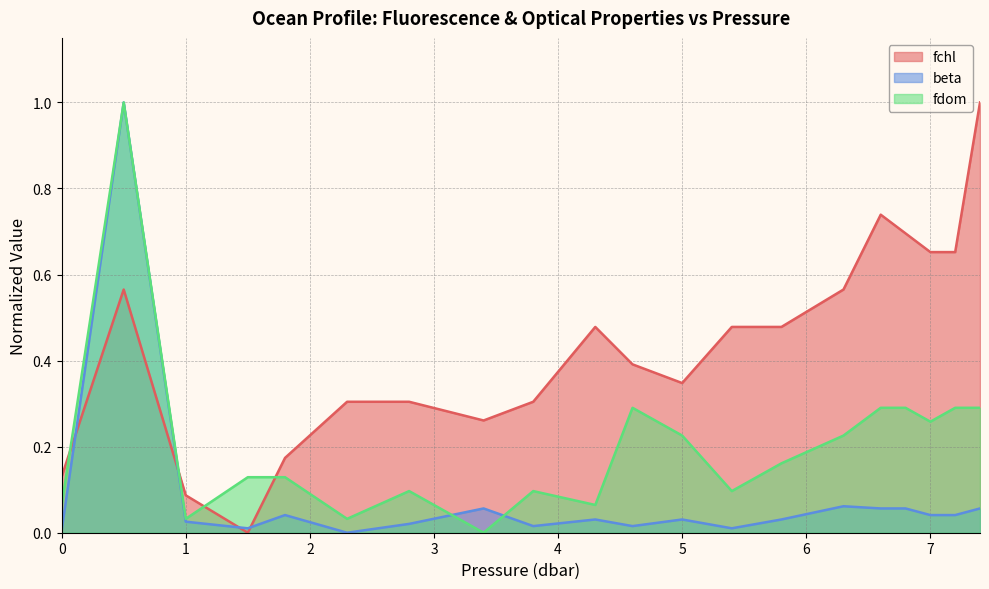

True or false: fdom has a value of 0.1 at 7.

False